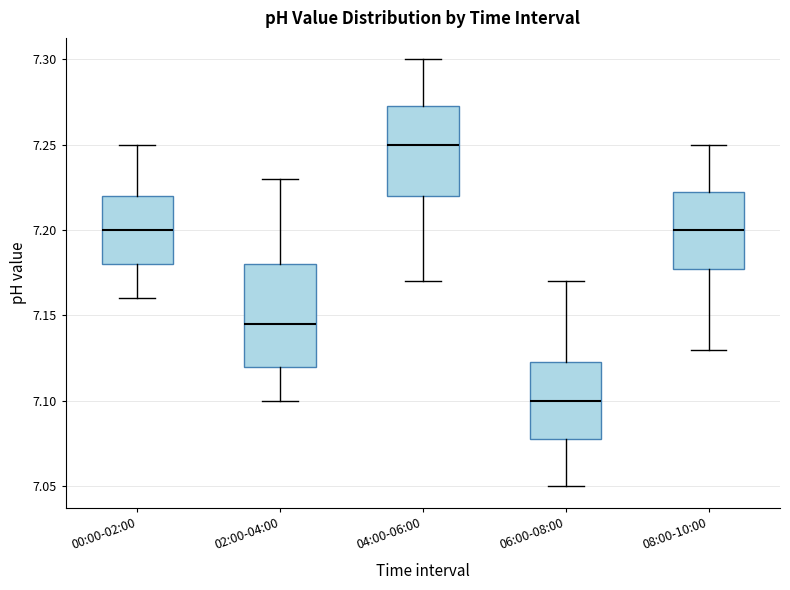

Which box is the tallest, from its lower edge to its upper edge?

02:00-04:00